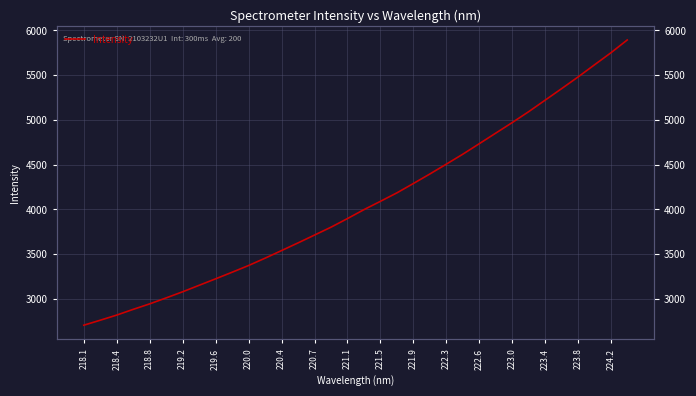

What is the value of the 5th point from the left?

2944.9